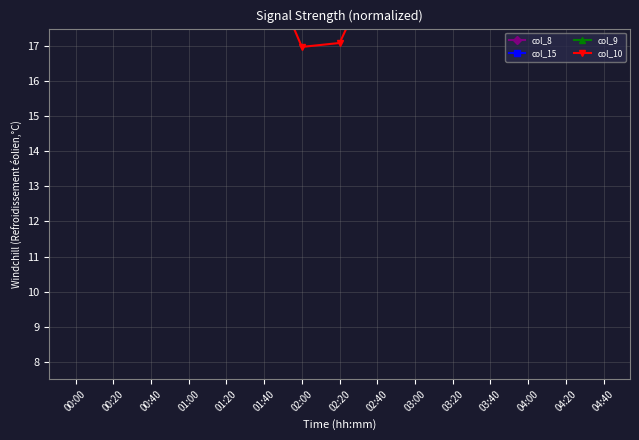

After their last crossing, which series has the higher values: col_9 or col_15?

col_15